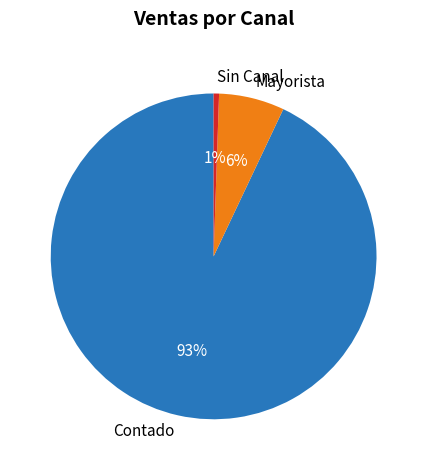

Which category has the smallest portion of the pie?

Sin Canal